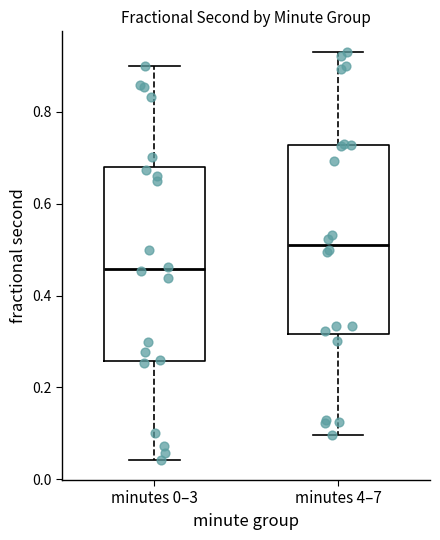

Reading left to right, read every box against the y-axis: the position of its median line, the range the box covers, and the ends of its whiskers. The values are not printed on the chart, so give them approximately, as read against the axis.

minutes 0–3: median 0.46, box 0.26 to 0.68, whiskers 0.04 to 0.90
minutes 4–7: median 0.52, box 0.32 to 0.72, whiskers 0.10 to 0.94